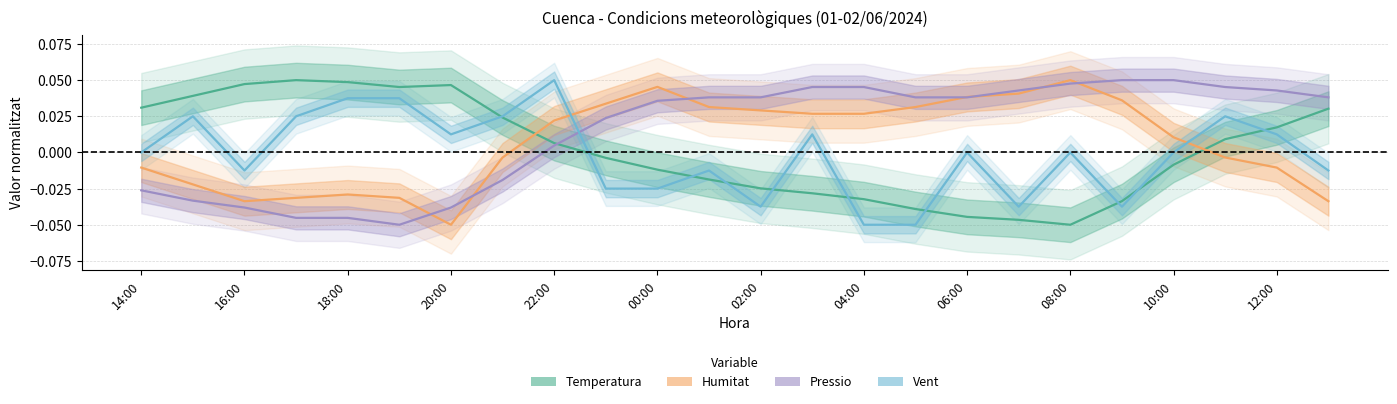

What are all the series names shown in the legend?

Temperatura, Humitat, Pressio, Vent